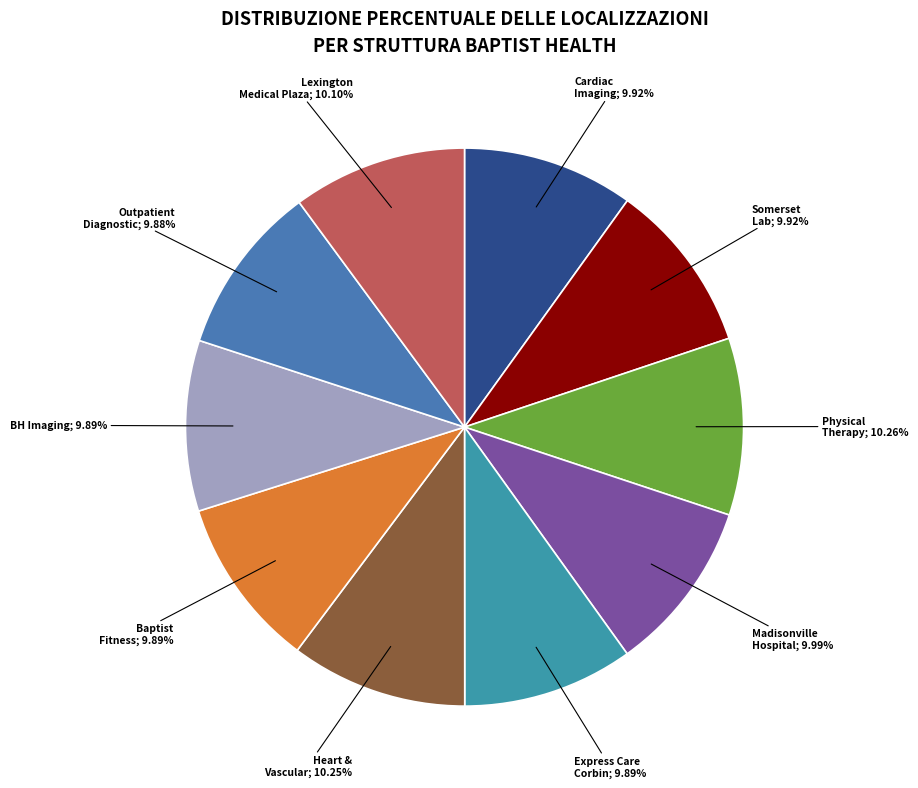

Does any single category account for the majority?

No